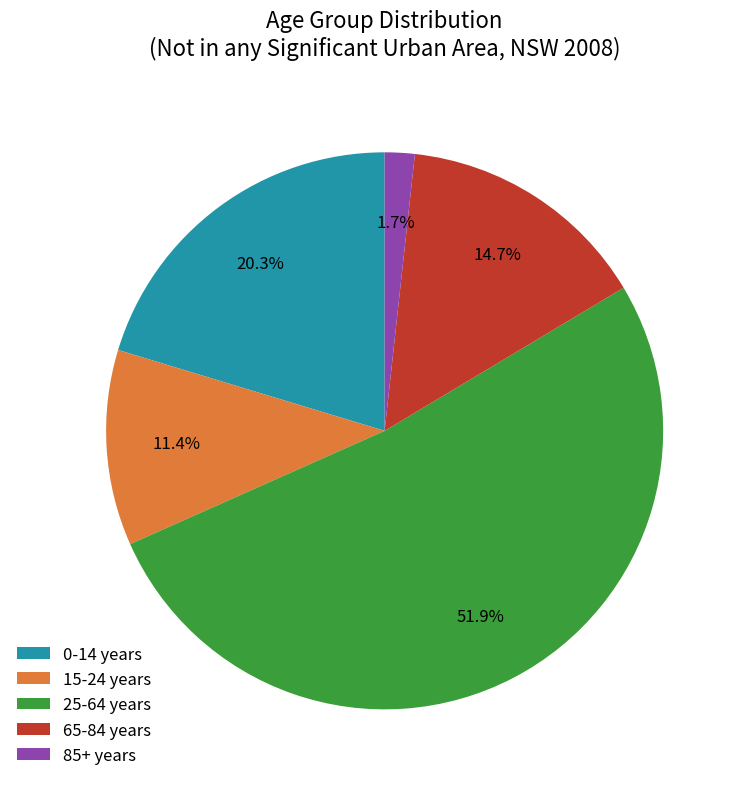

True or false: 65-84 years accounts for 6% of the total.

False